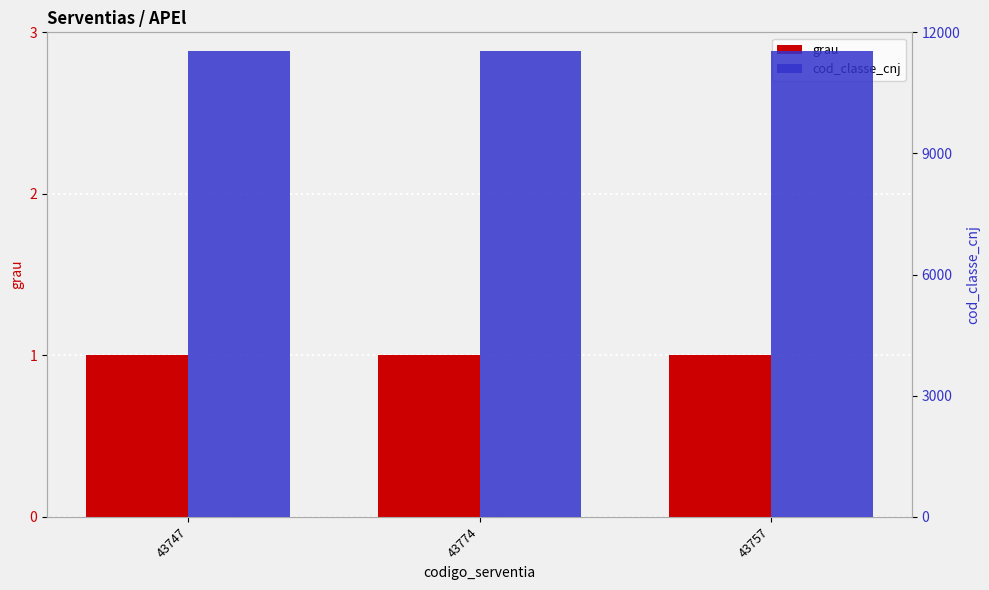

How many data points does each series have?

3